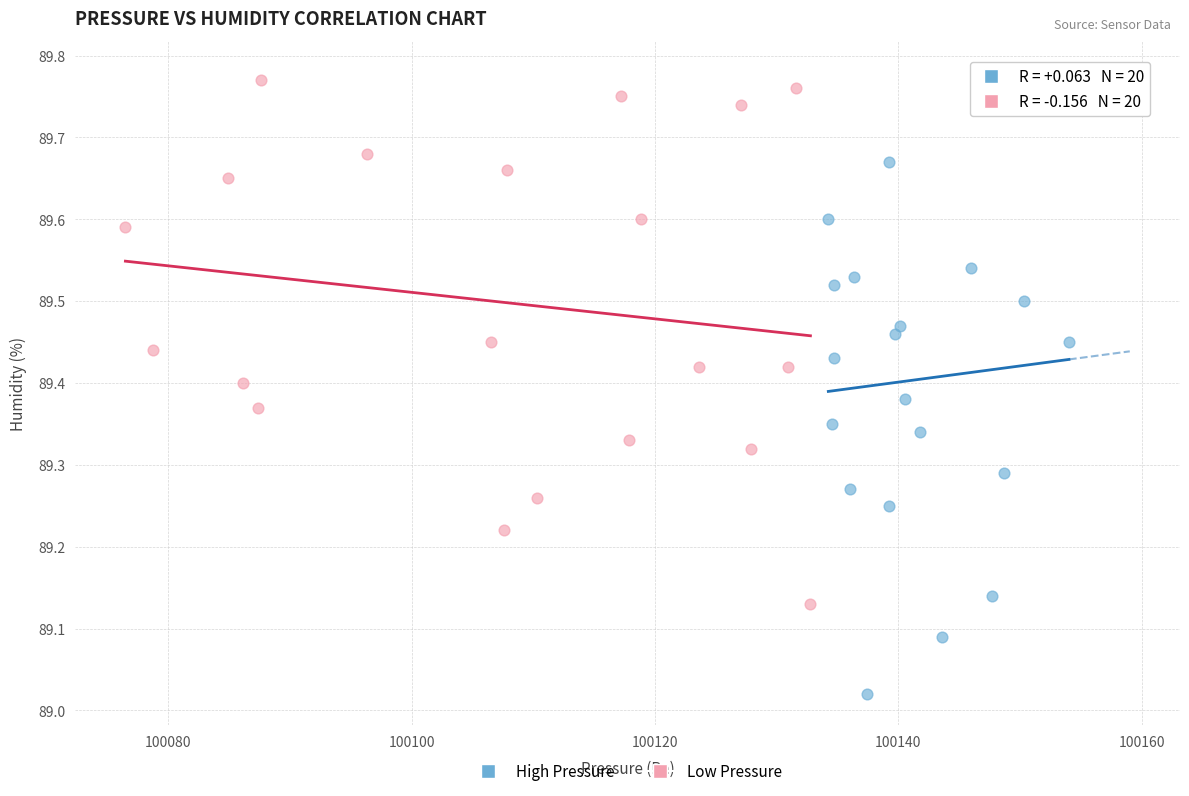

Which series contains the highest Y value?

High Pressure